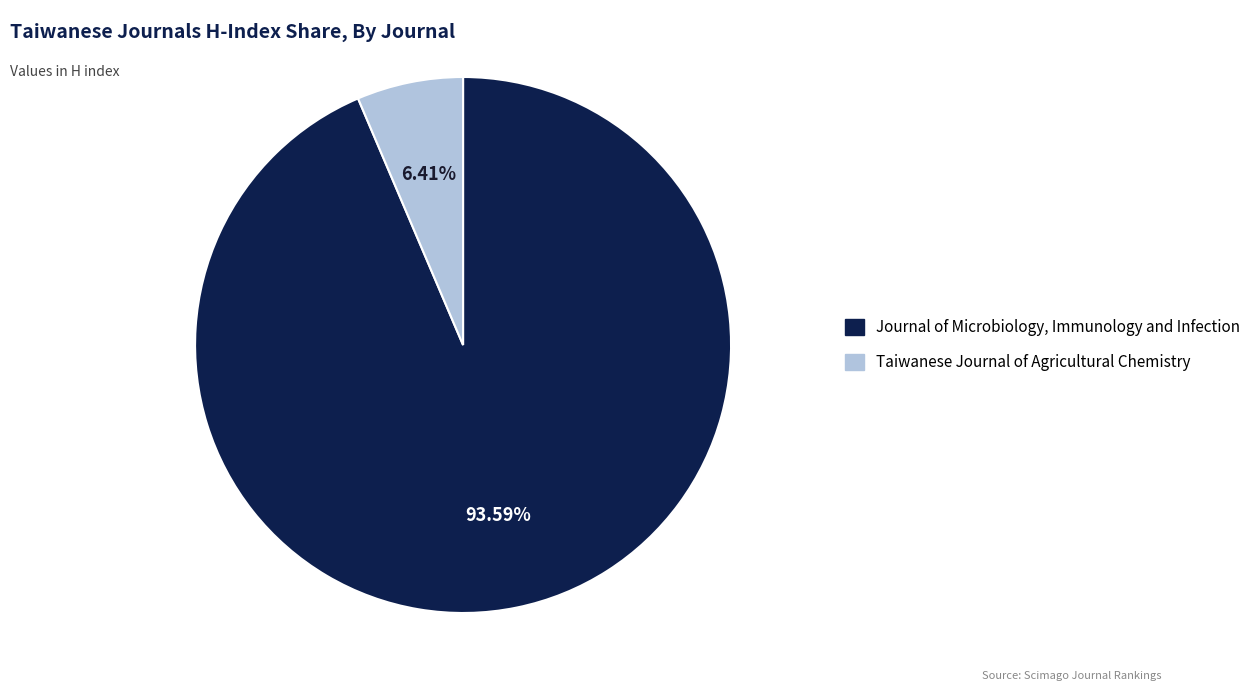

To the nearest percent, what percentage of the pie is Taiwanese Journal of Agricultural Chemistry?

6%